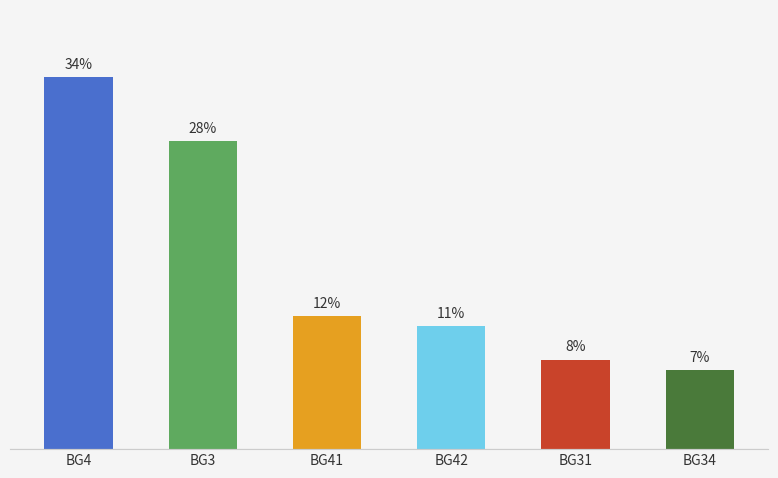

What is the value of the 1st bar from the left?

33.7